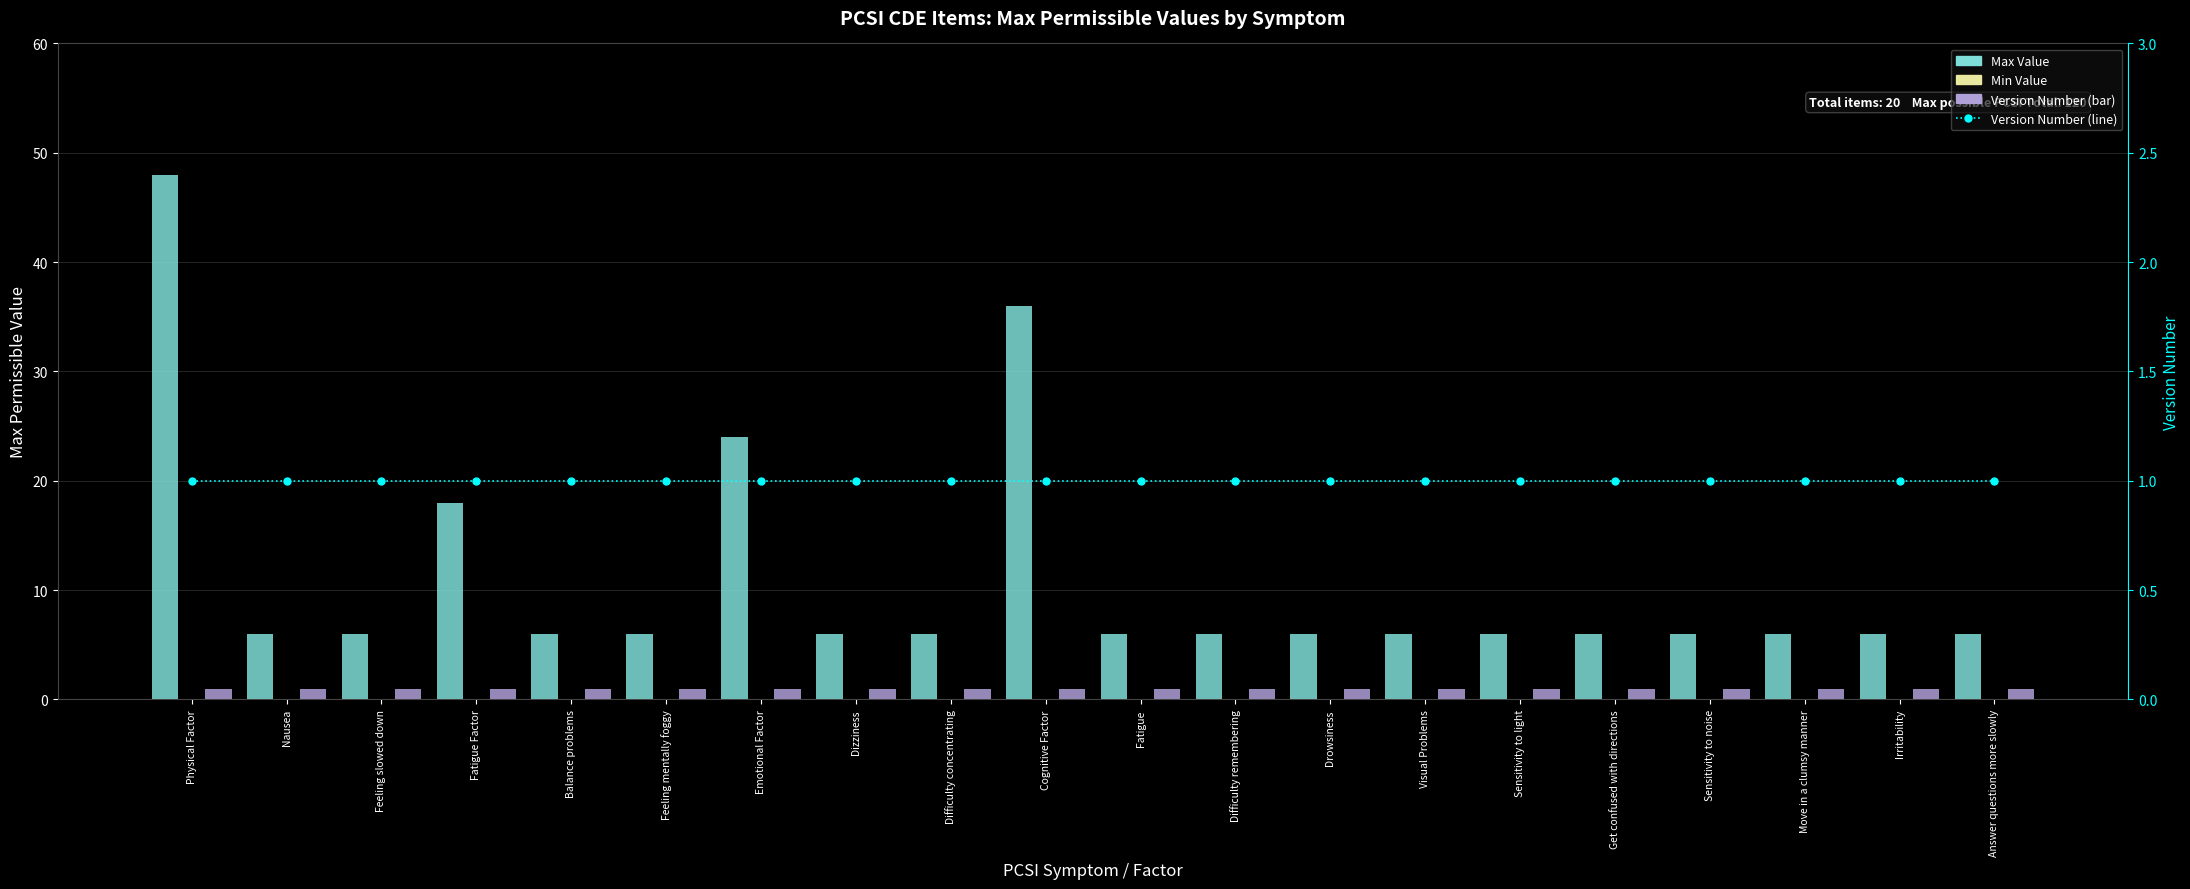

Reading right to left, extract all data points from this chart.

Max Value: 6	6	6	6	6	6	6	6	6	6	36	6	6	24	6	6	18	6	6	48
Min Value: 0	0	0	0	0	0	0	0	0	0	0	0	0	0	0	0	0	0	0	0
Version Number: 1	1	1	1	1	1	1	1	1	1	1	1	1	1	1	1	1	1	1	1
Version Number (line): 1	1	1	1	1	1	1	1	1	1	1	1	1	1	1	1	1	1	1	1